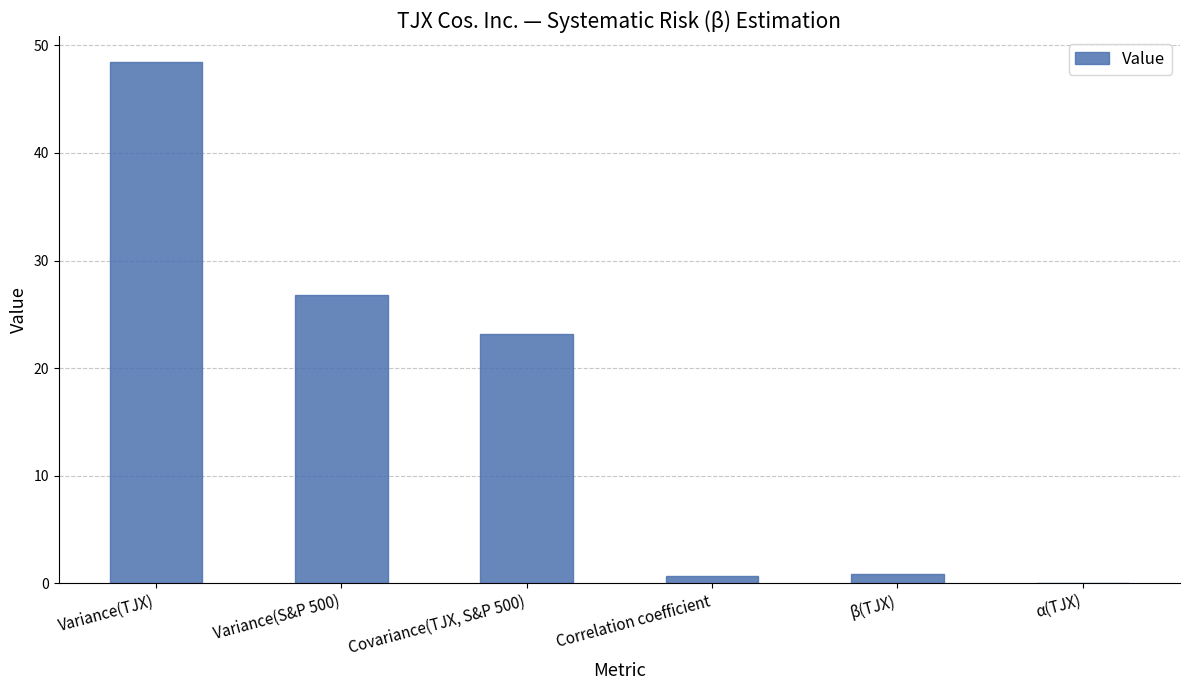

Where does the data first go above 23?

Variance(TJX)